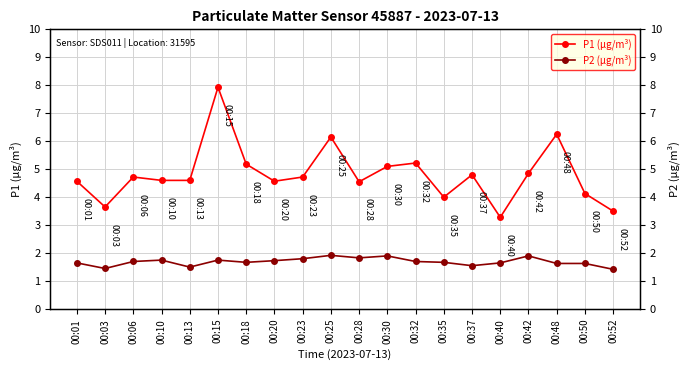

At which category does P2 (µg/m³) reach its first local valley?

00:03